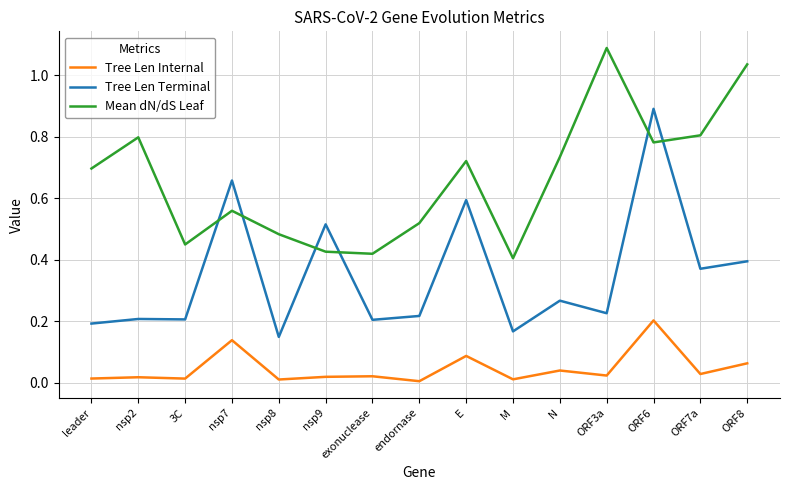

In Tree Len Internal, how many points are lower than both neighbors (excluding endpoints)?

6